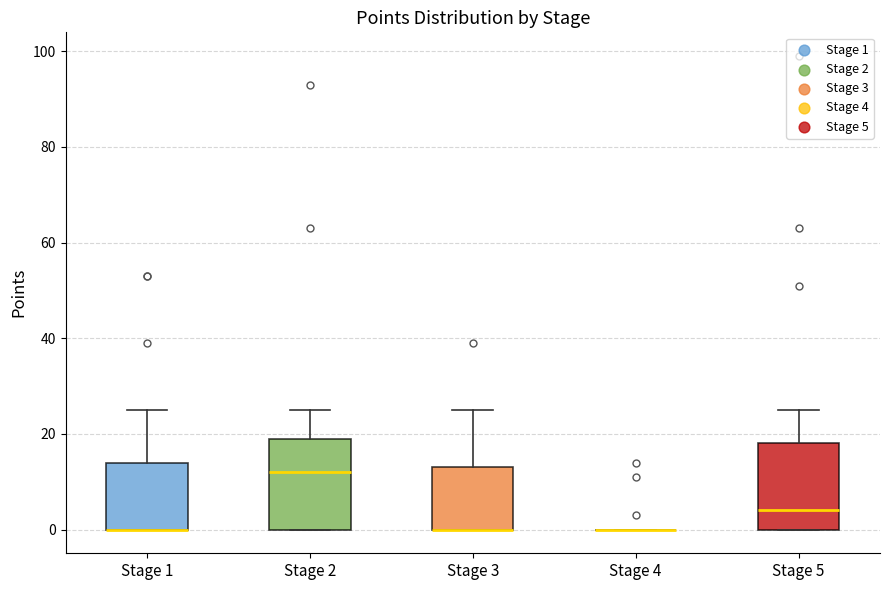

Where is the upper edge of the box for Stage 3 on the y-axis? The values are not printed on the chart, so give them approximately, as read against the axis.

14